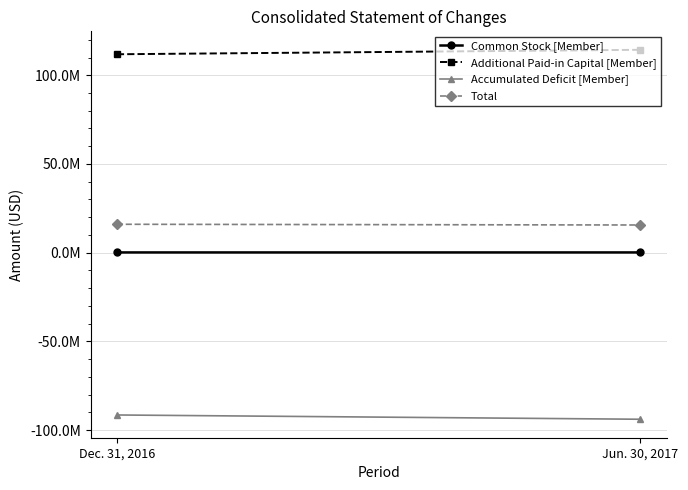

Reading left to right, extract all data points from this chart.

Common Stock [Member]: Dec. 31, 2016=129000	Jun. 30, 2017=132000
Additional Paid-in Capital [Member]: Dec. 31, 2016=111844000	Jun. 30, 2017=114352000
Accumulated Deficit [Member]: Dec. 31, 2016=-91498000	Jun. 30, 2017=-93908000
Total: Dec. 31, 2016=16002000	Jun. 30, 2017=15592000